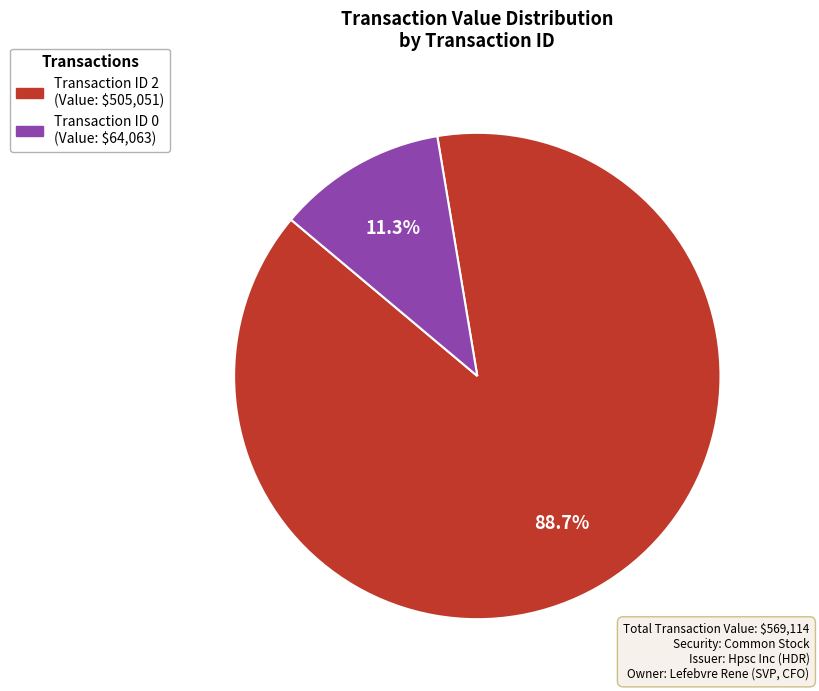

Is there any slice that represents more than half of the pie?

Yes